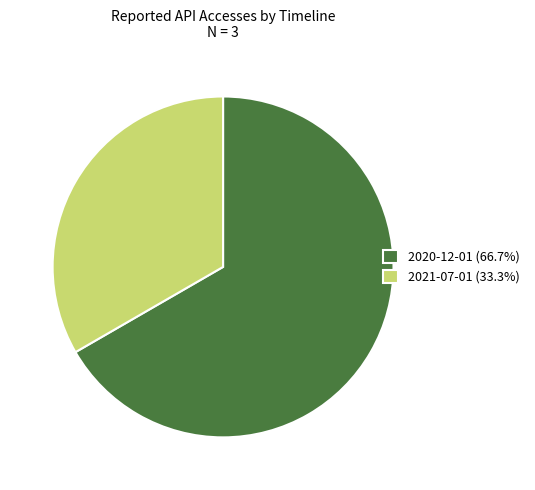

Which category has the biggest portion of the pie?

2020-12-01